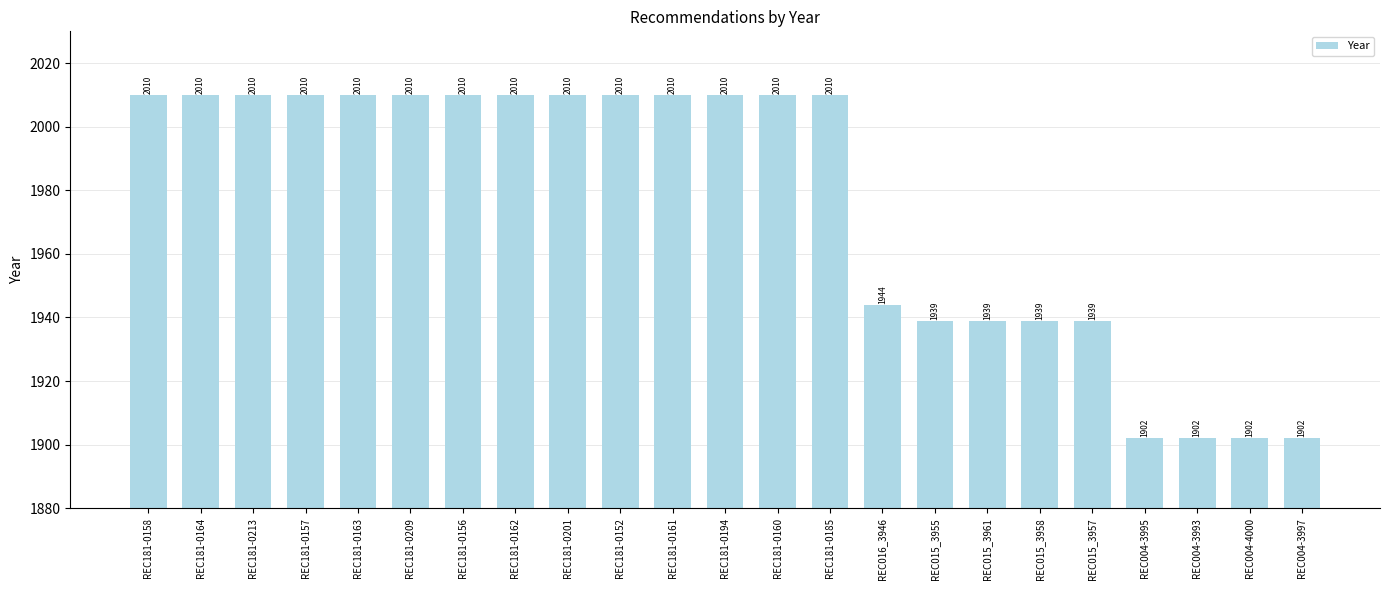

Which has a higher value, REC181-0213 or REC016_3946?

REC181-0213